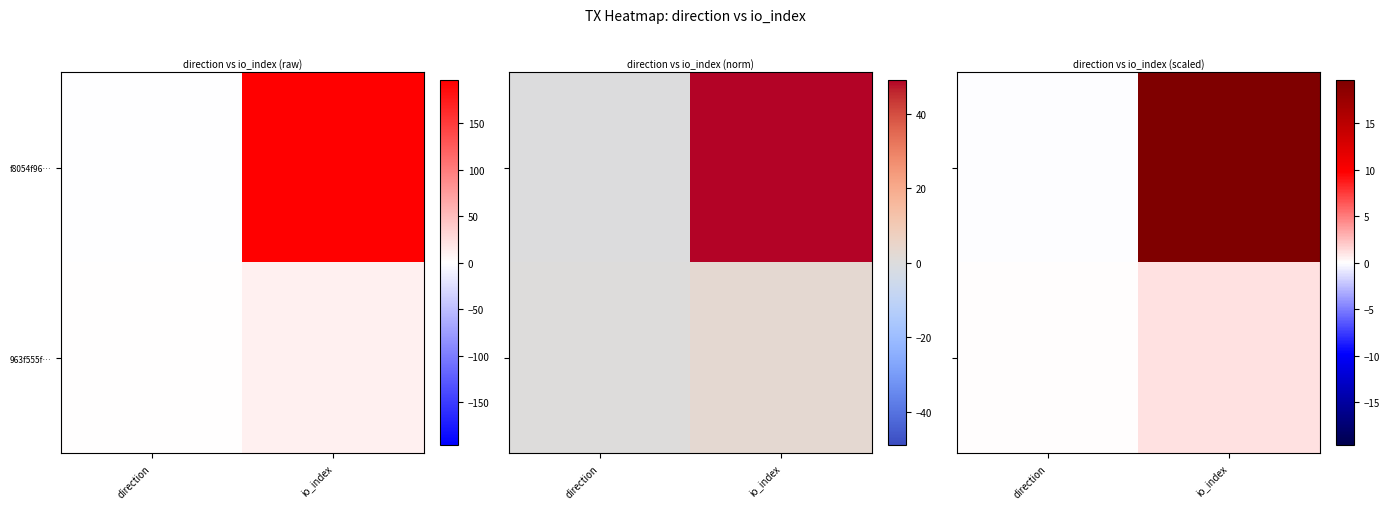

What value does the f8054f96… series have at direction?

-0.1